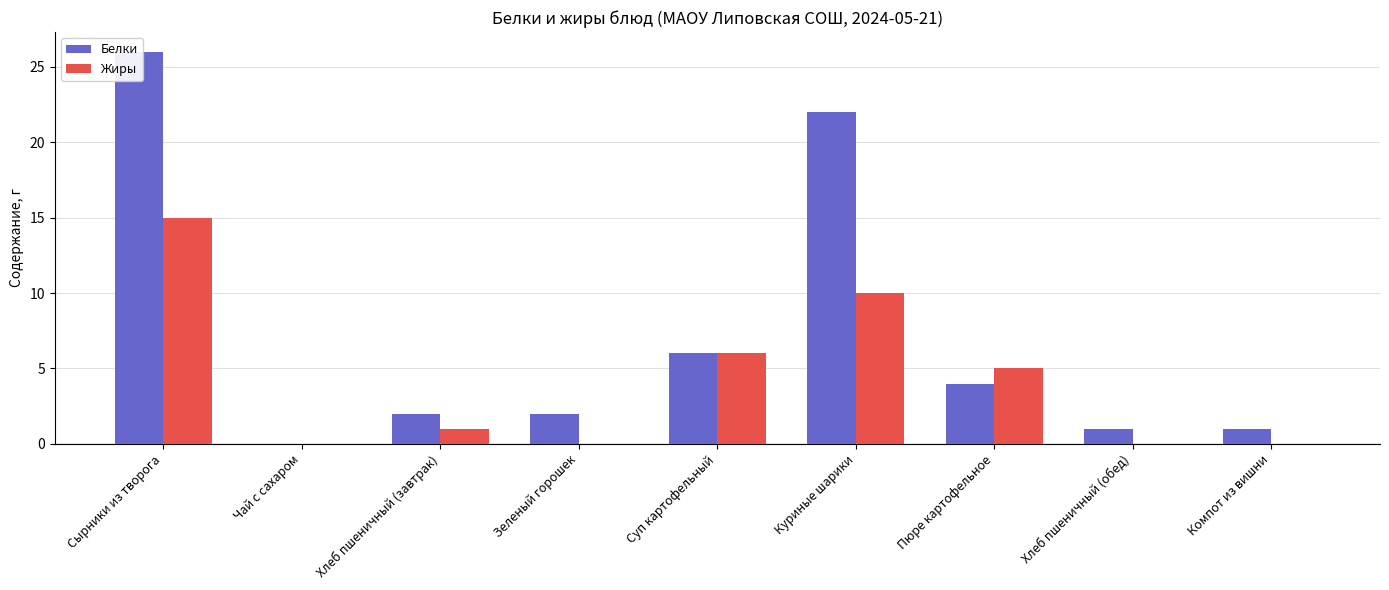

What is the sum of all Белки values?

64